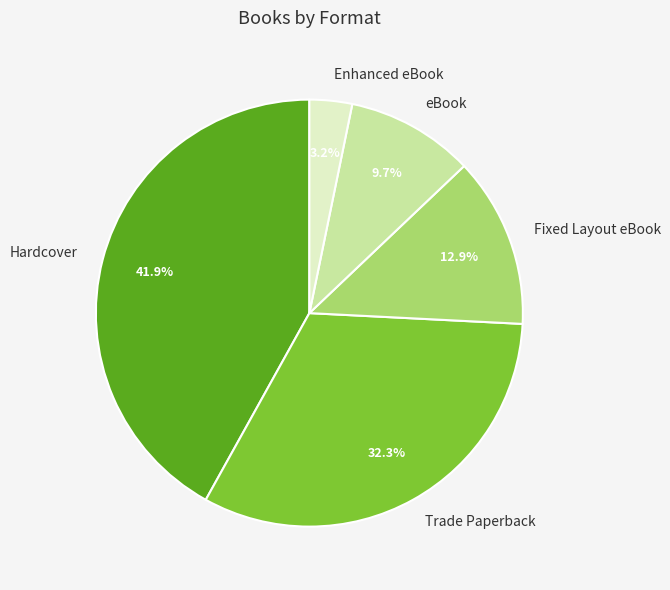

Which category has the biggest portion of the pie?

Hardcover